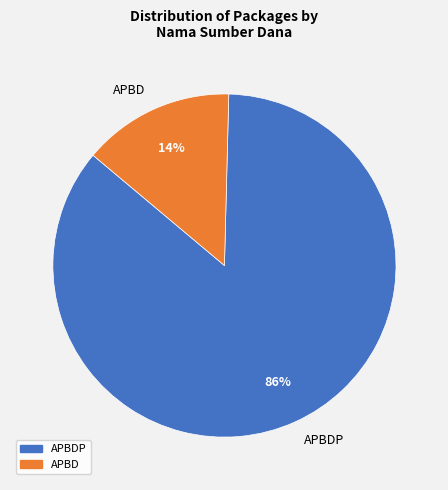

Rank the categories by value from highest to lowest.

APBDP, APBD